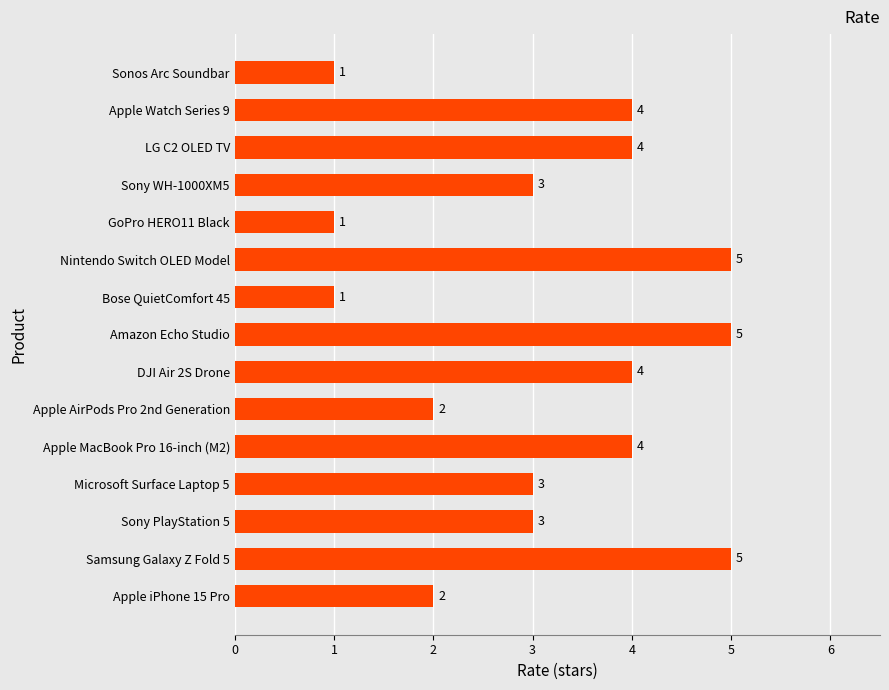

What is the difference between the maximum and minimum values?

4